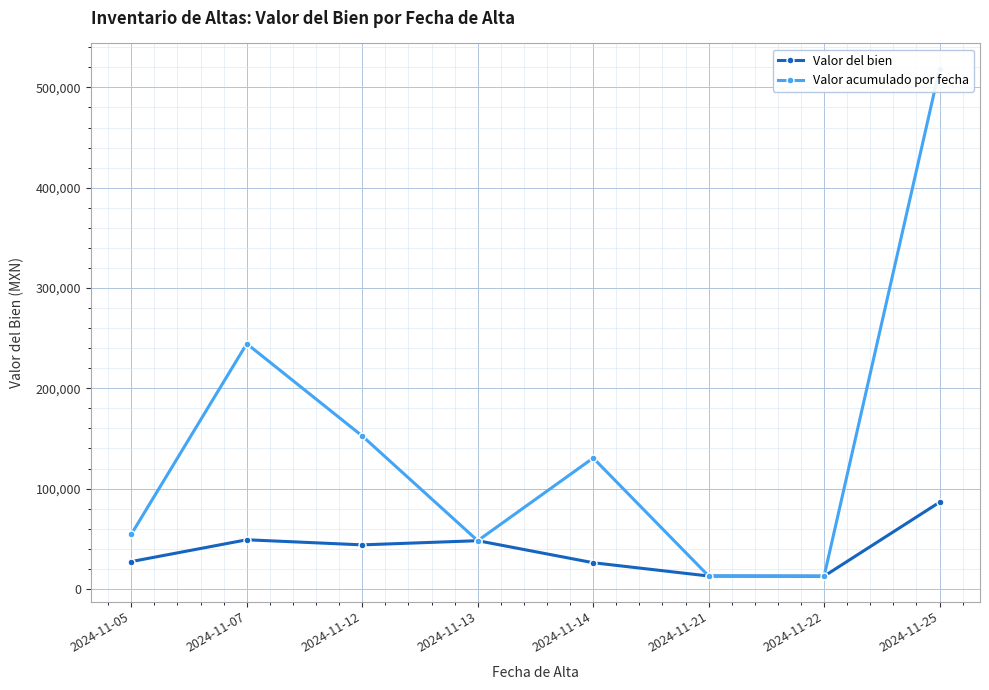

Which label corresponds to the smallest value in the chart?

2024-11-22